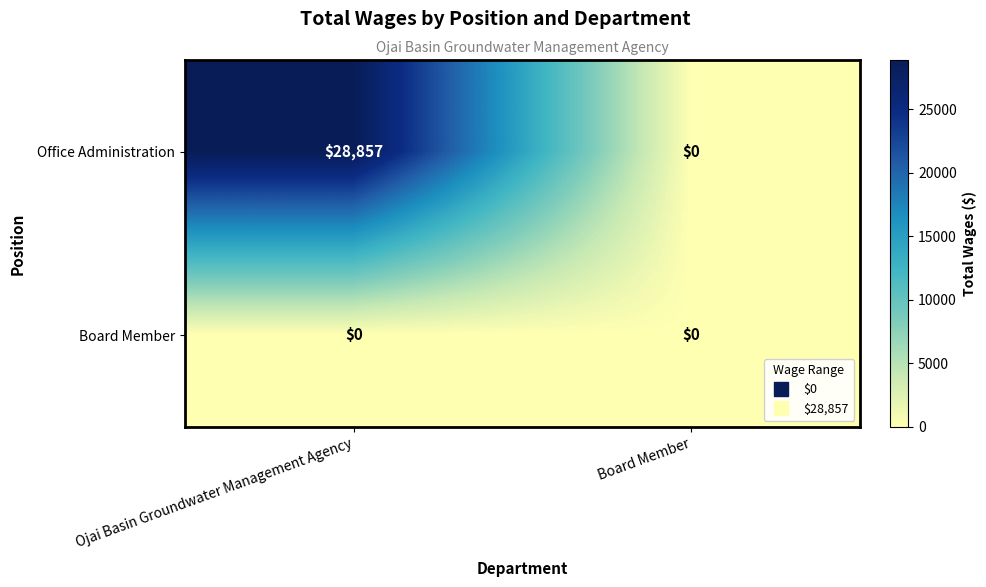

Rank the series by their maximum value, from highest to lowest.

Office Administration, Board Member